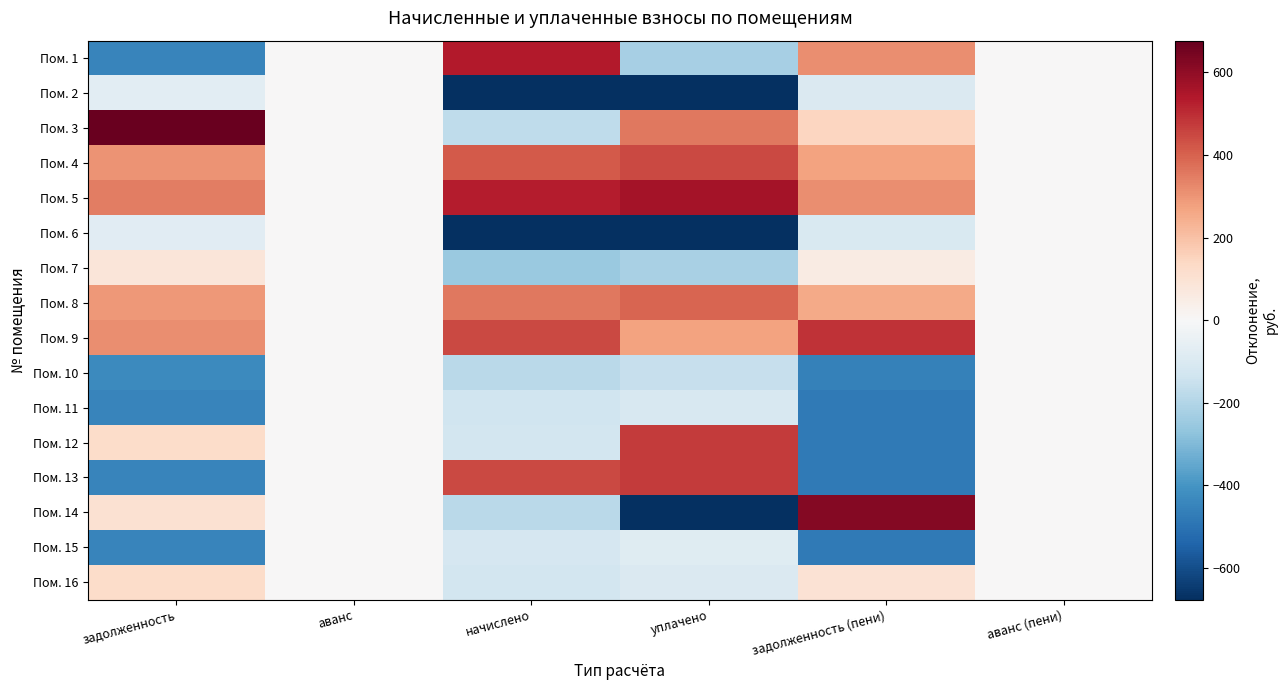

Which category has the highest value across all series?

задолженность